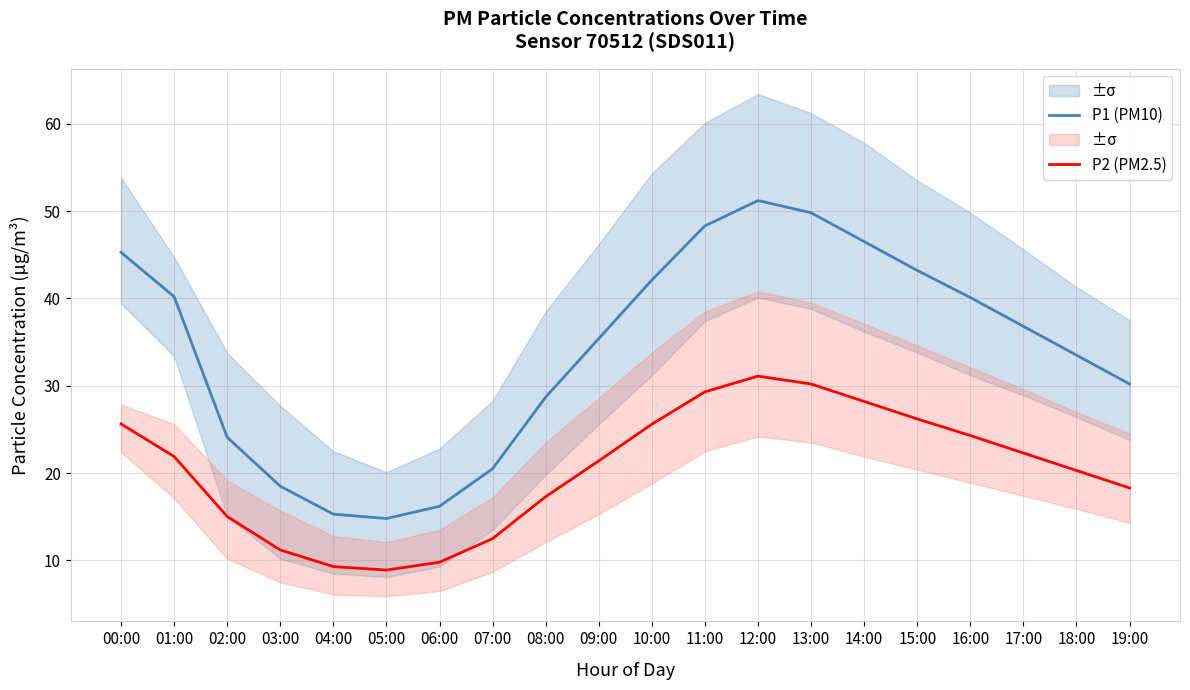

What is the total value across all series at 07:00?

33.0